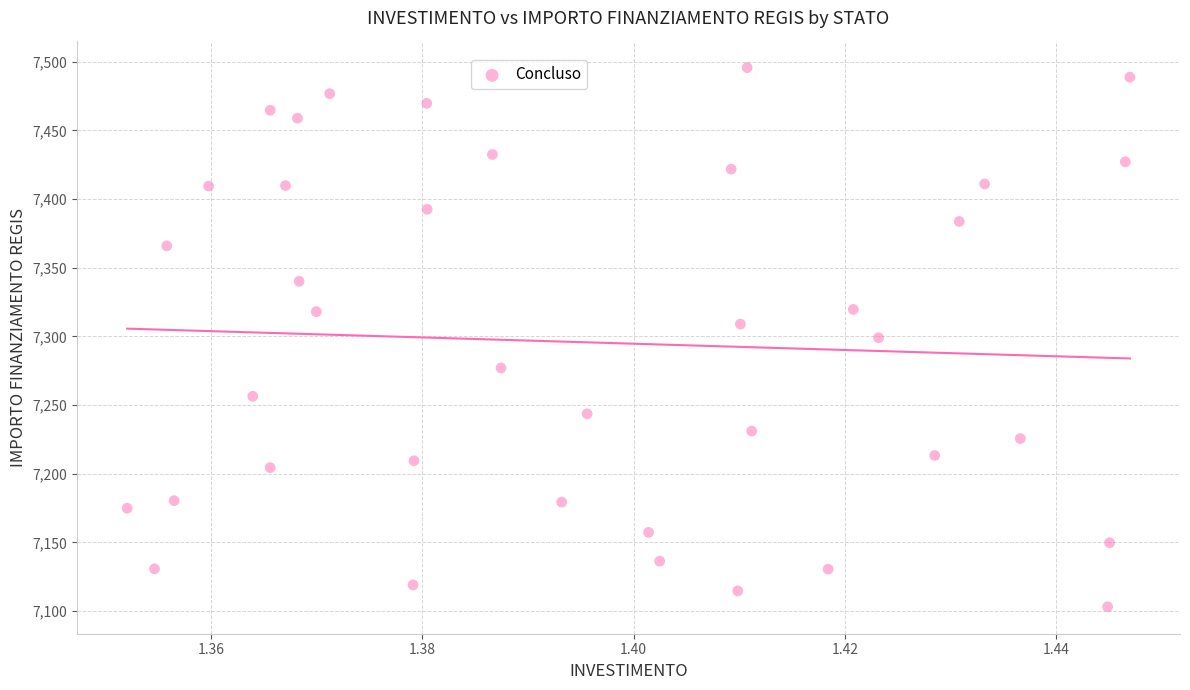

What is the range of Y values (max minus min)?

392.5